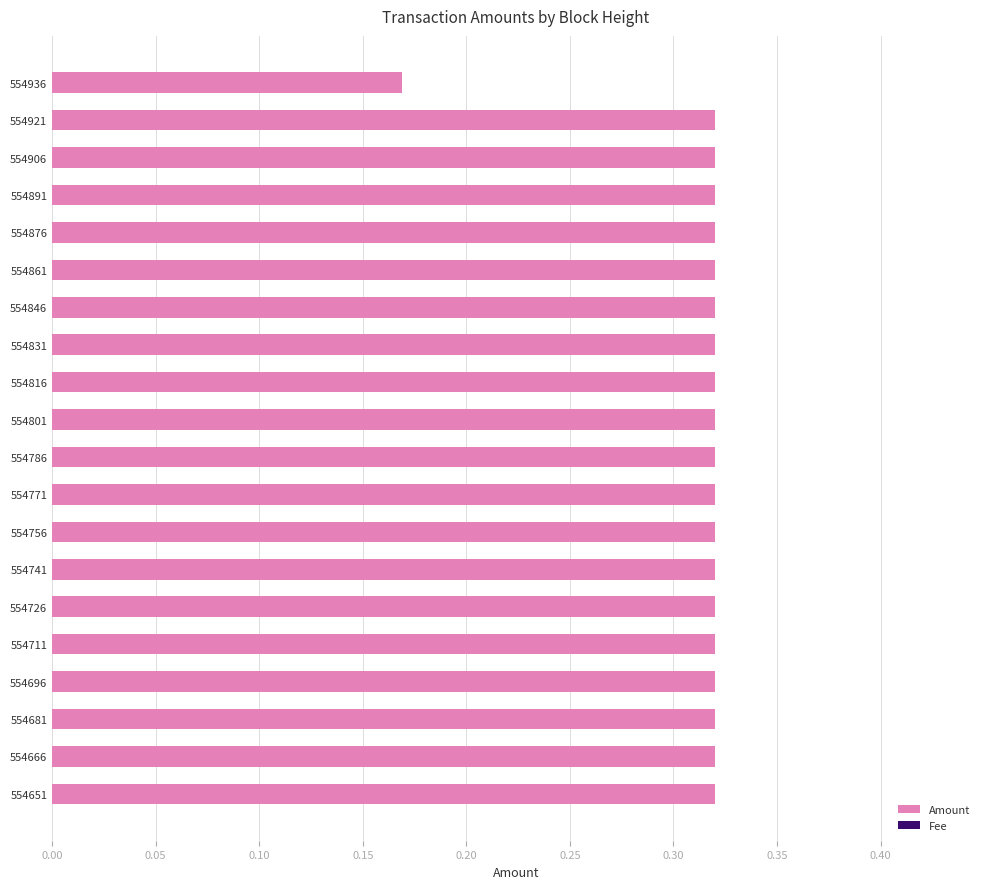

Which category has the lowest value across all series?

554936